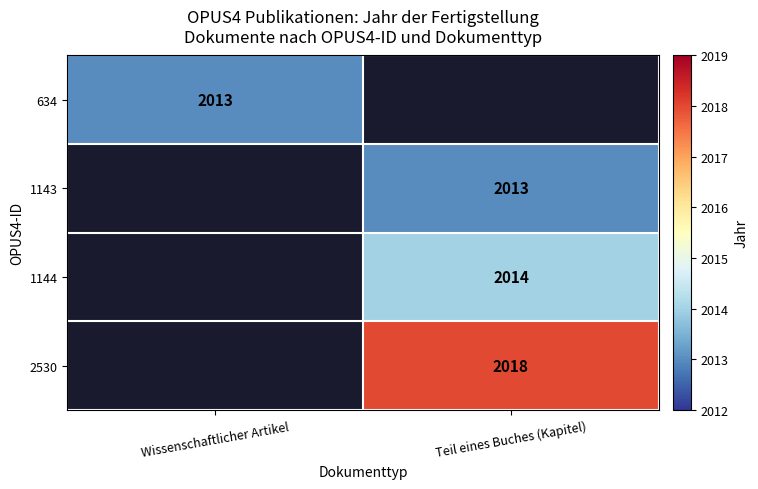

The 2530 series shows 3274 at Teil eines Buches (Kapitel). True or false?

False